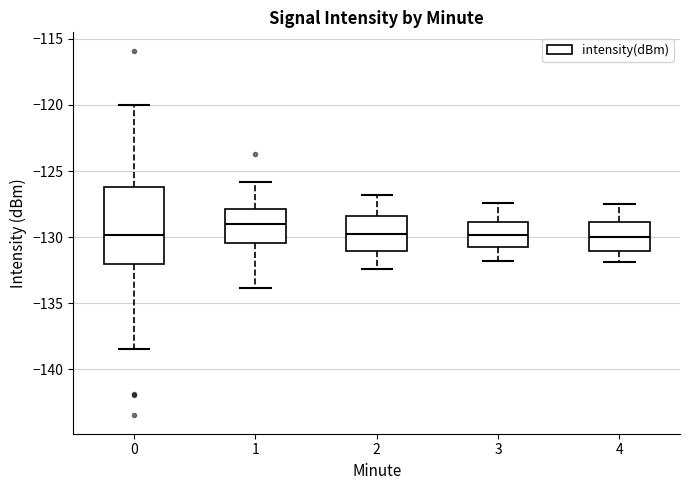

Reading left to right, read every box against the y-axis: the position of its median line, the range the box covers, and the ends of its whiskers. The values are not printed on the chart, so give them approximately, as read against the axis.

0: median -130.0, box -132.0 to -126.0, whiskers -138.5 to -120.0
1: median -129.0, box -130.5 to -128.0, whiskers -134.0 to -126.0
2: median -129.5, box -131.0 to -128.5, whiskers -132.5 to -127.0
3: median -130.0, box -131.0 to -129.0, whiskers -132.0 to -127.5
4: median -130.0, box -131.0 to -129.0, whiskers -132.0 to -127.5